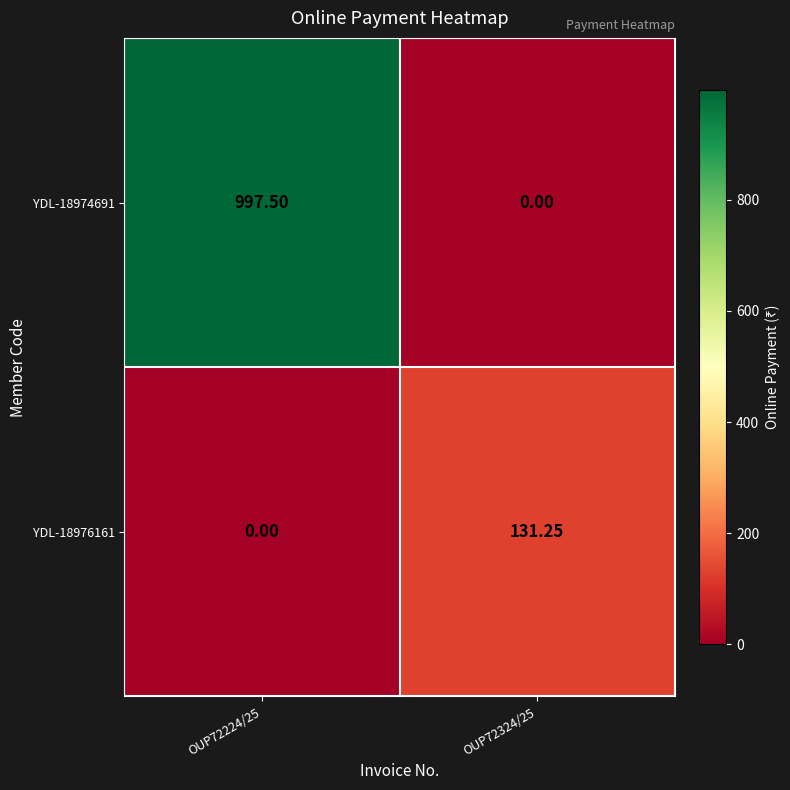

Is the value of YDL-18976161 at OUP72224/25 greater than the value of YDL-18974691 at OUP72224/25?

No